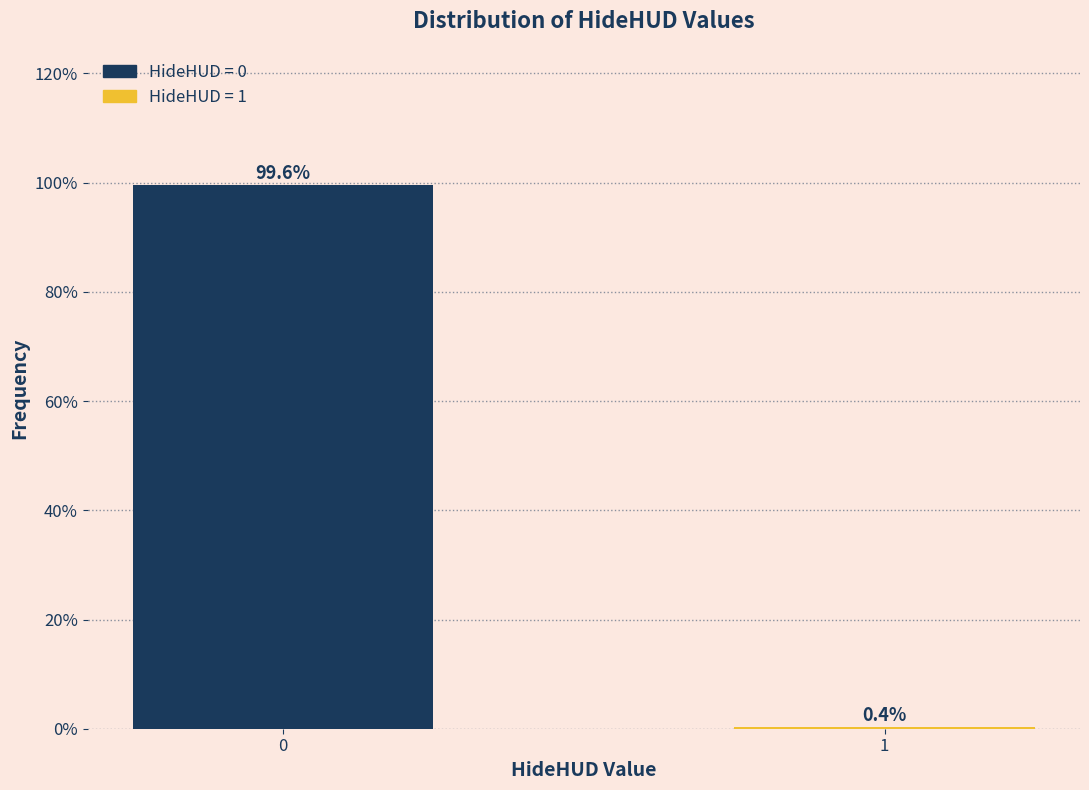

Reading left to right, list all the values displayed in this chart.

0=99.6	1=0.4